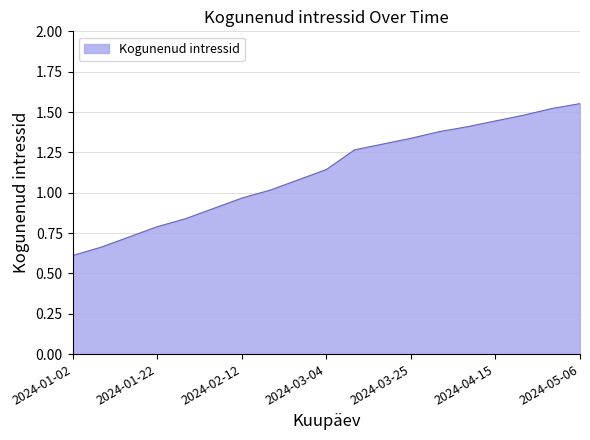

What is the smallest value displayed?

0.6